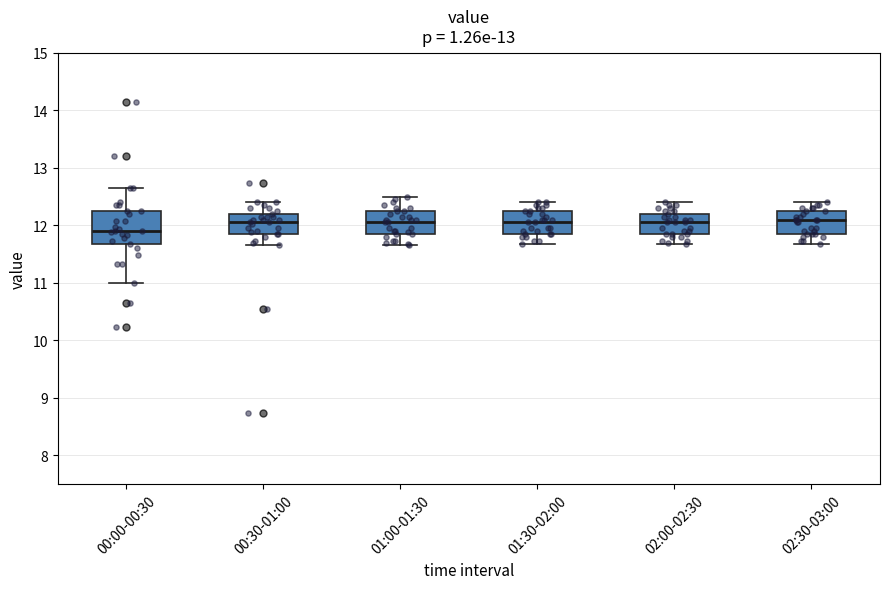

Comparing the boxes themselves (not the whiskers), which one is the tallest?

00:00-00:30